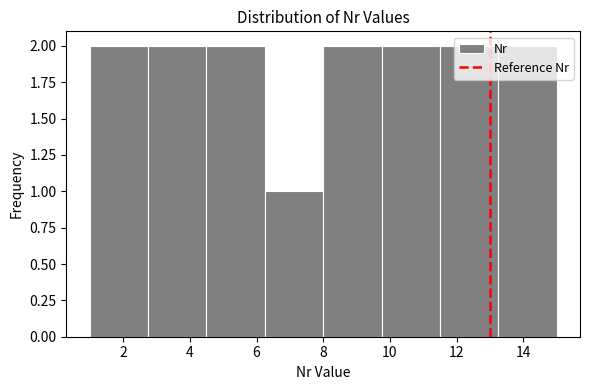

Reading left to right, transcribe this chart: for each bar, give the range it covers on the x-axis and its height. Neither the bar edges nor the heights are printed on the chart, so give them approximately, as read against the axes.

1.00 to 2.75: 2
2.75 to 4.50: 2
4.50 to 6.25: 2
6.25 to 8.00: 1
8.00 to 9.75: 2
9.75 to 11.50: 2
11.50 to 13.25: 2
13.25 to 15.00: 2